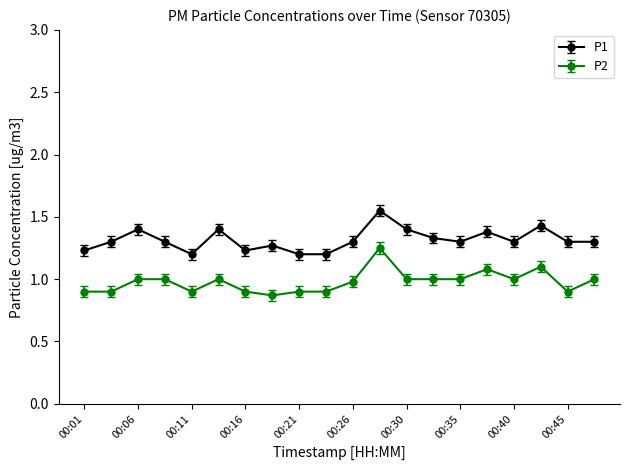

True or false: P2 and P1 cross at least once.

False